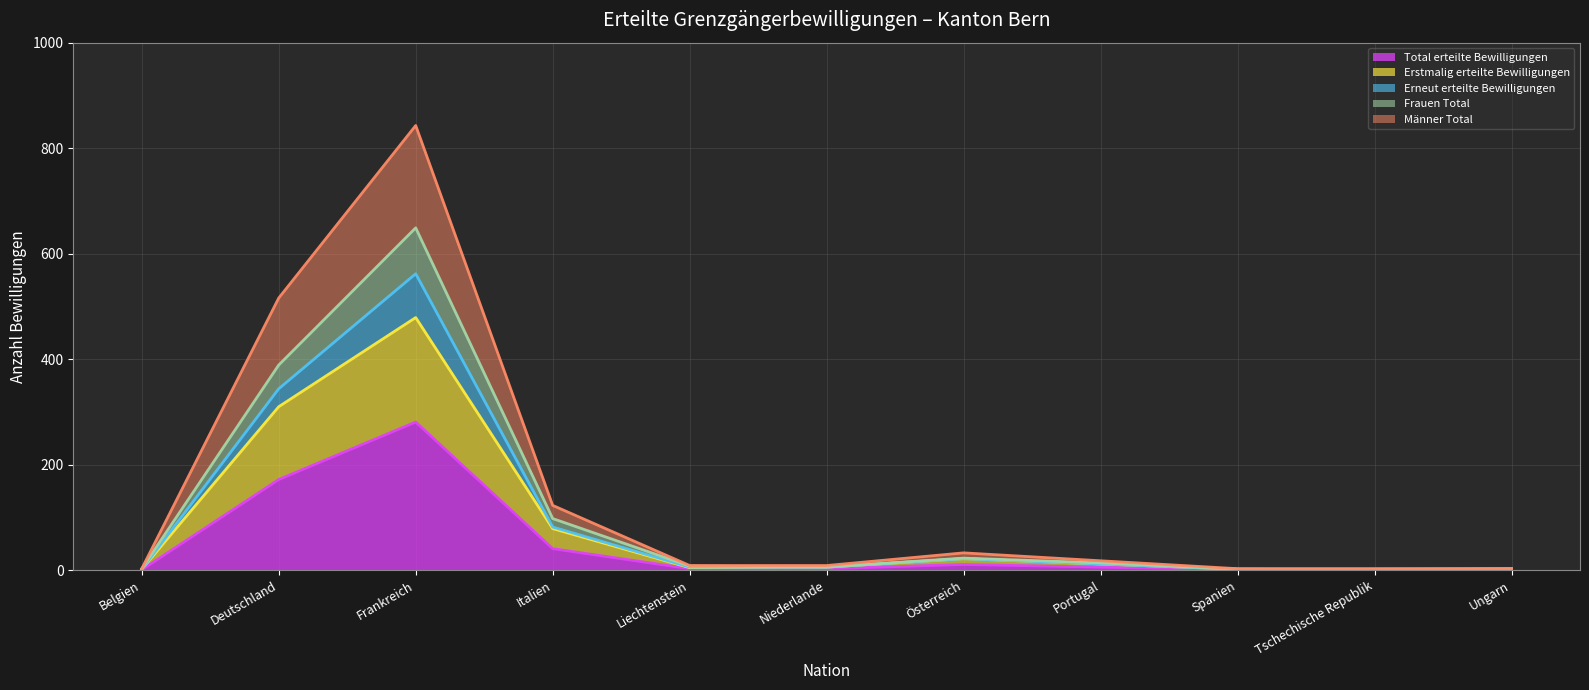

Which has a higher value, Portugal or Italien?

Italien